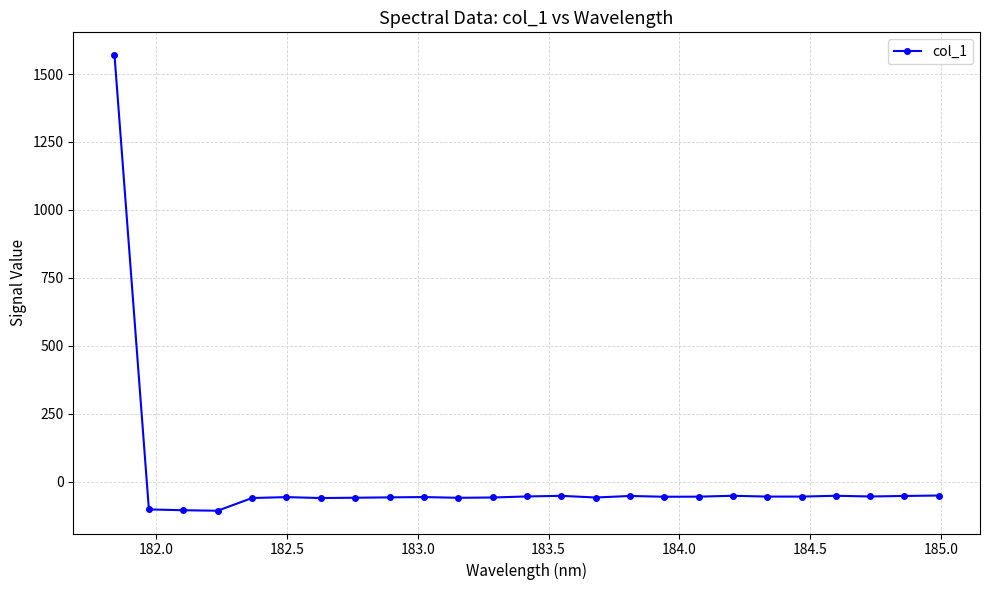

Is this an area chart (filled region under the line)?

No